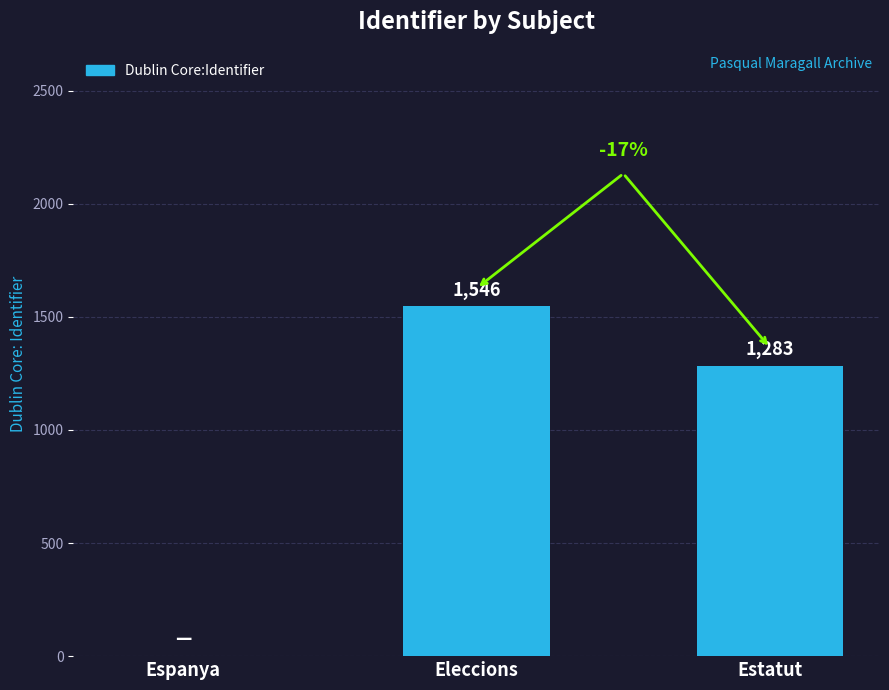

Reading left to right, transcribe all the data shown in this chart.

0	1546	1283